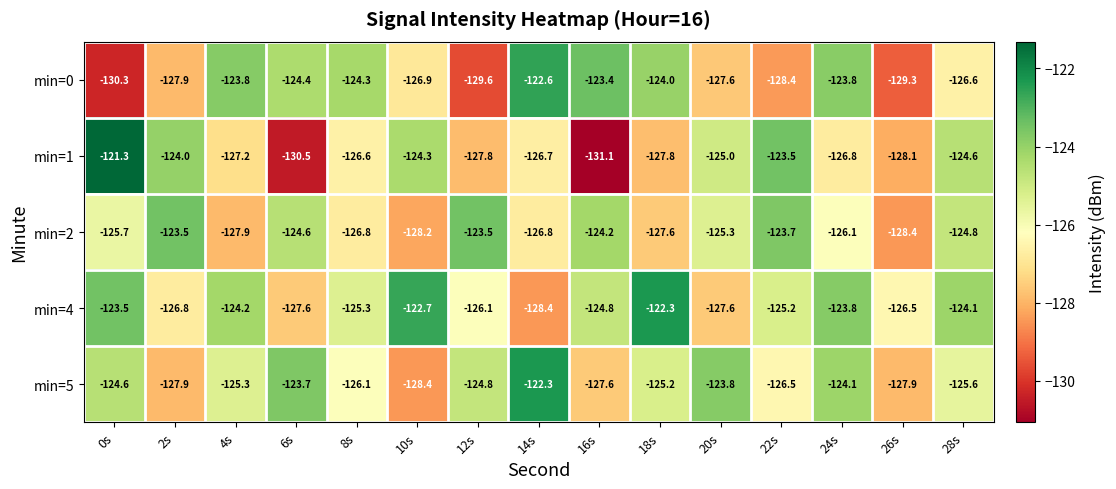

Where is min=2 nearest to the value -125?

28s